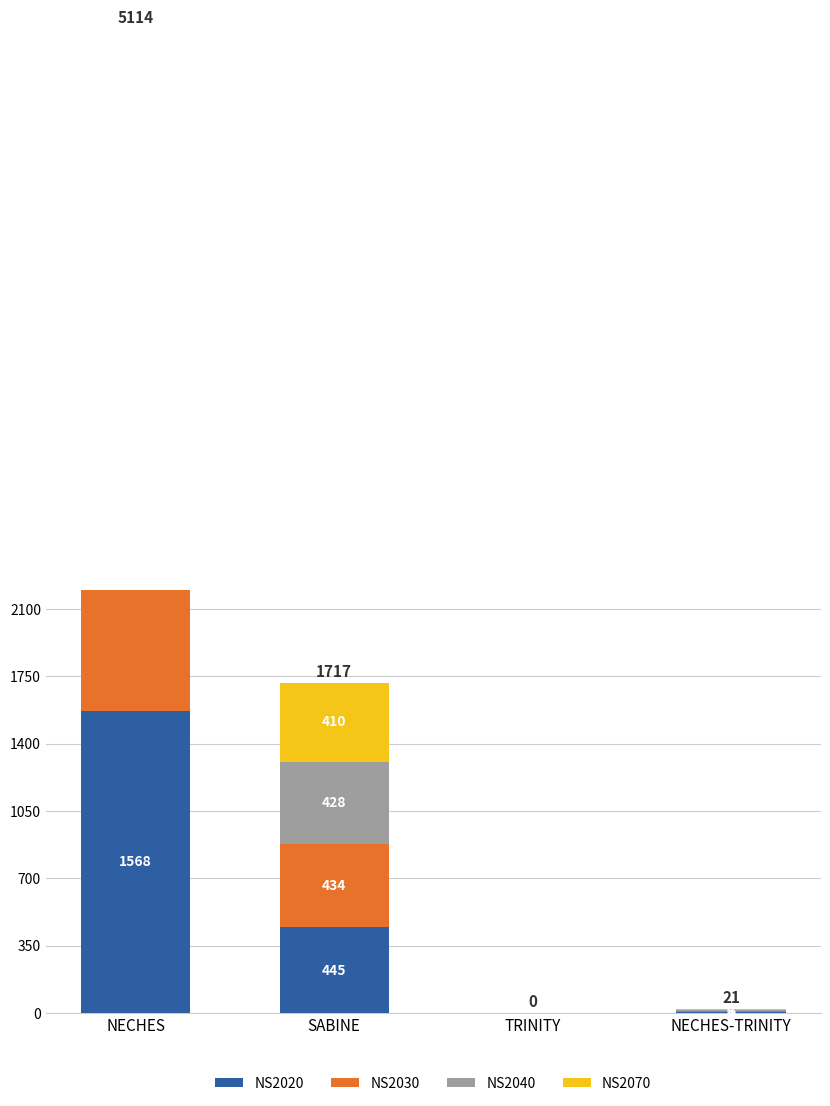

How many bars are there in total?

16